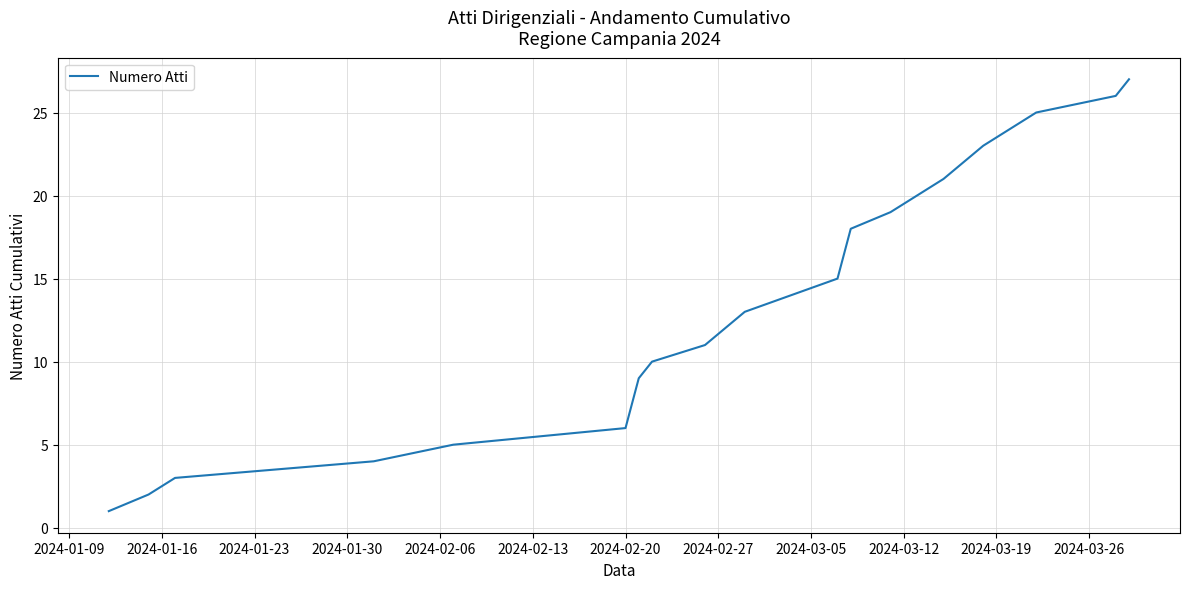

What is the difference between the maximum and minimum values?

26